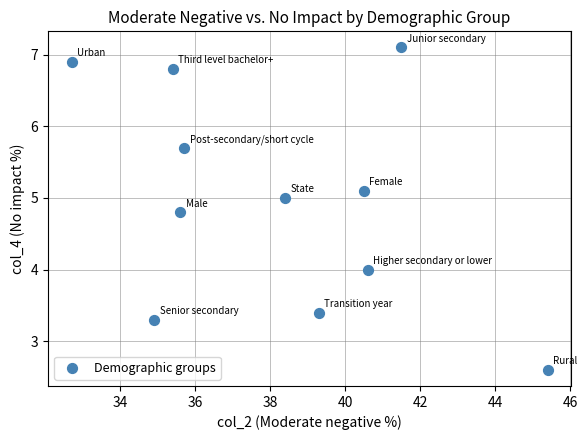

What is the range of X values (max minus min)?

12.7